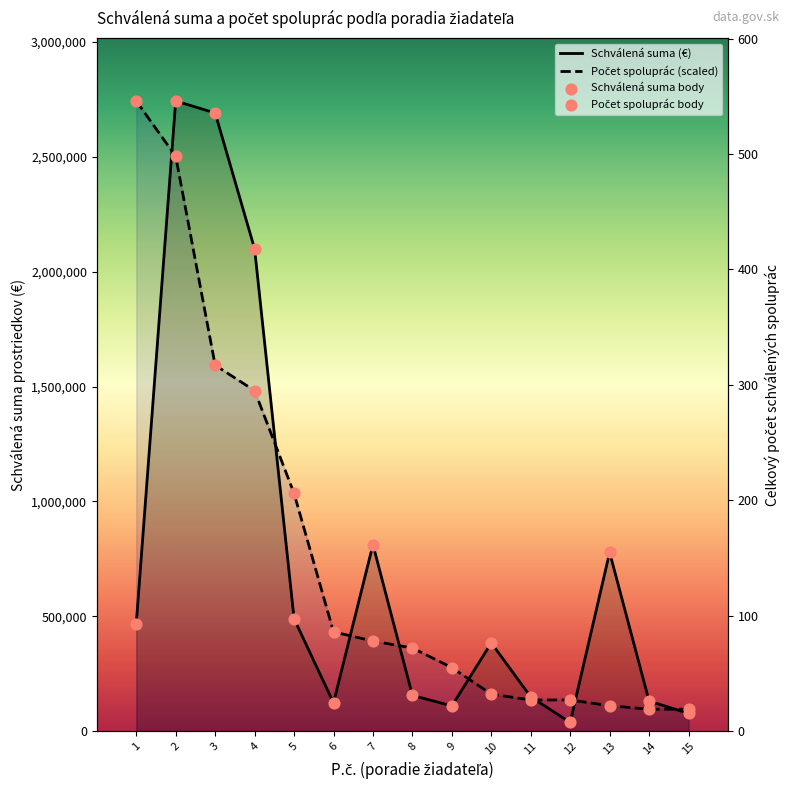

At which category is the sum across all series the highest?

2